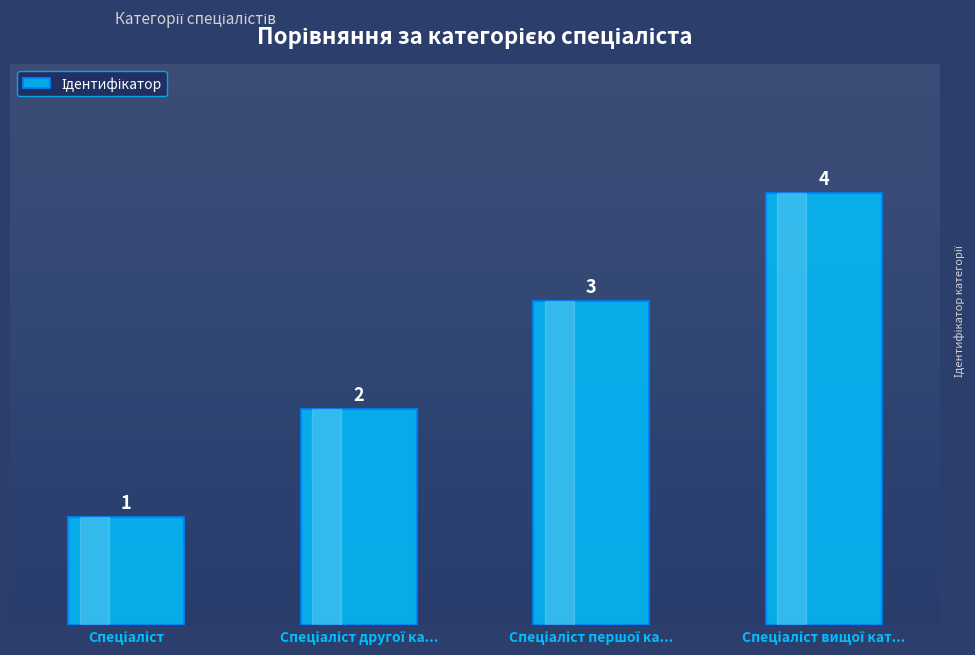

Reading left to right, list all the values displayed in this chart.

1	2	3	4